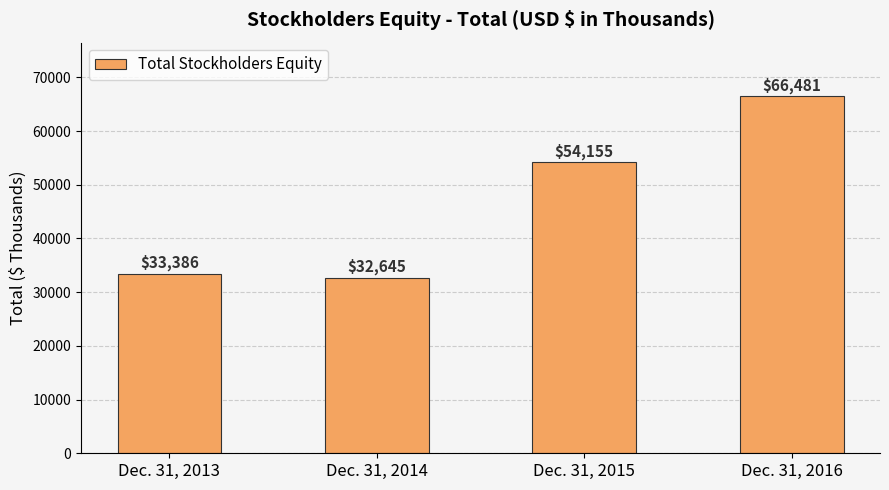

Between Dec. 31, 2015 and Dec. 31, 2013, which is larger?

Dec. 31, 2015